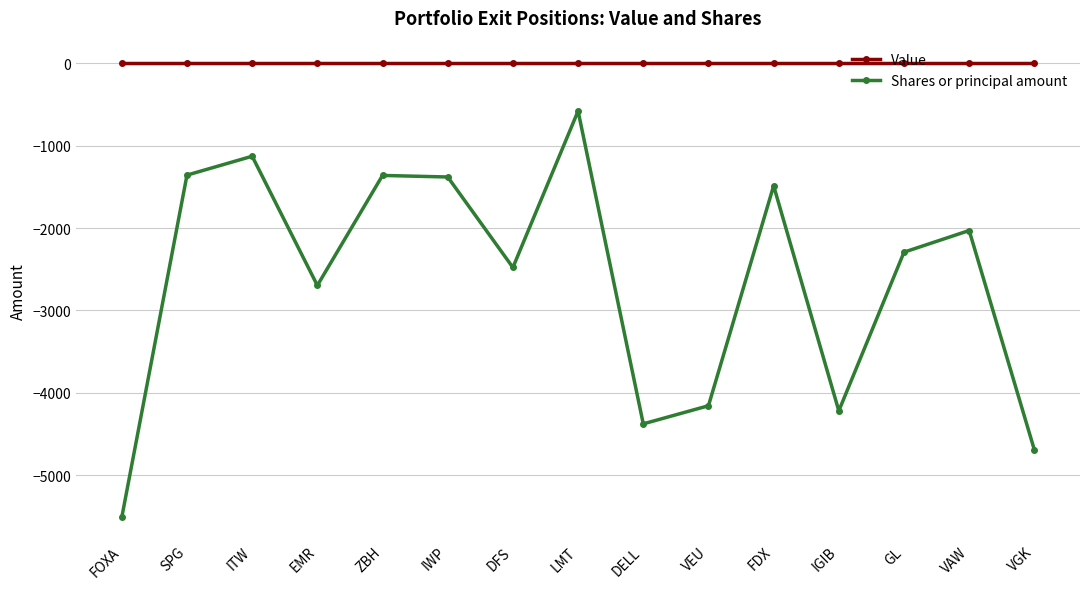

How many interior local valleys does the Shares or principal amount series have?

4